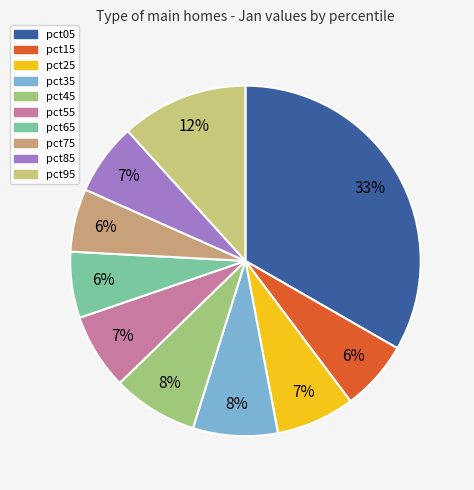

Between pct75 and pct35, which is larger?

pct35